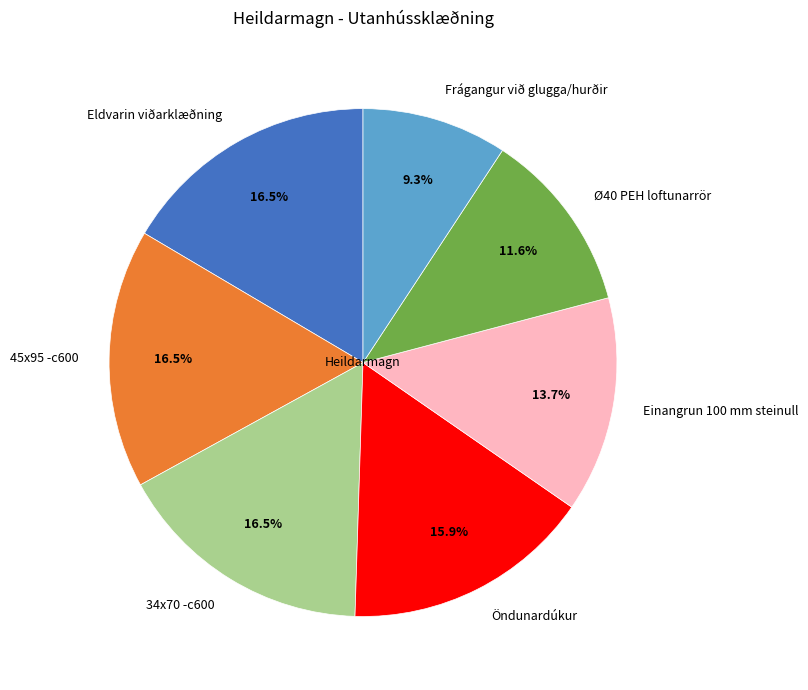

Approximately how many times larger is the value at 34x70 -c600 compared to Ø40 PEH loftunarrör?

1.4